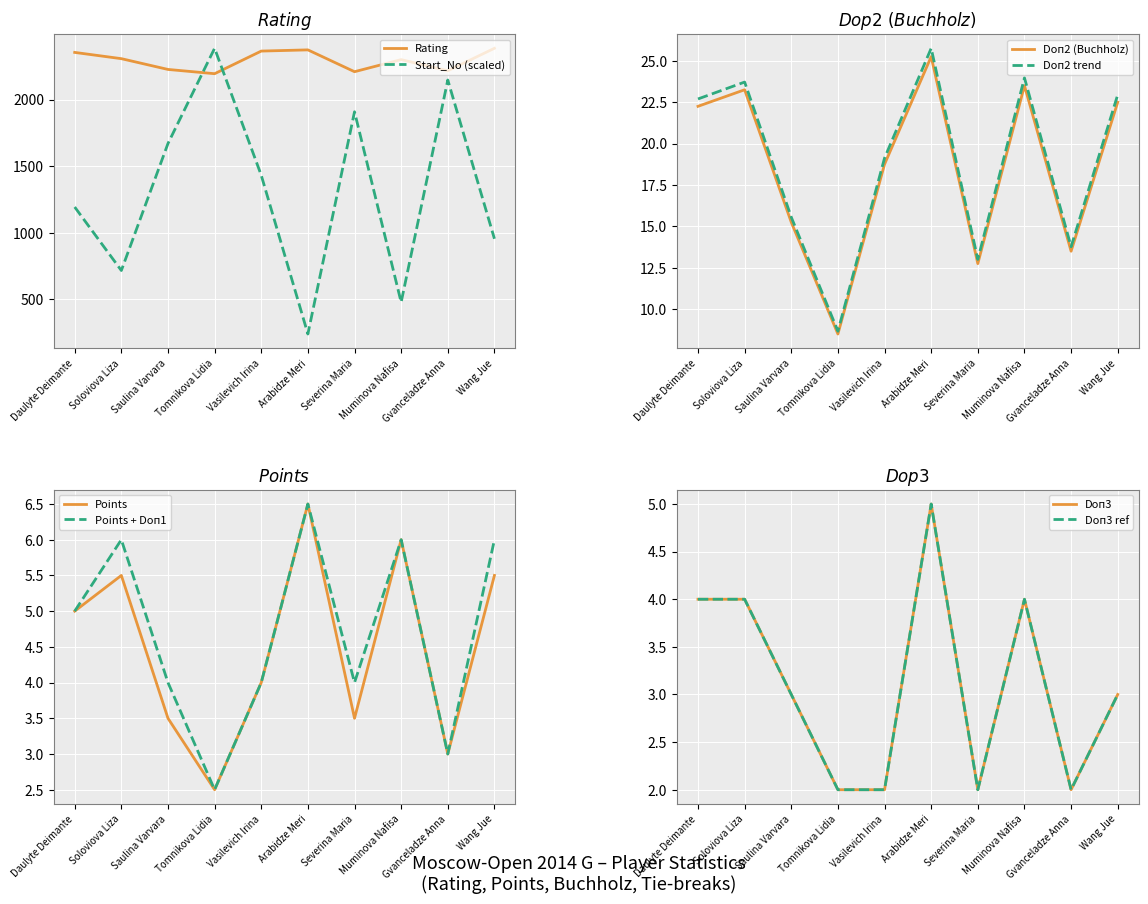

Where is the first local maximum for Start_No?

Tomnikova Lidia